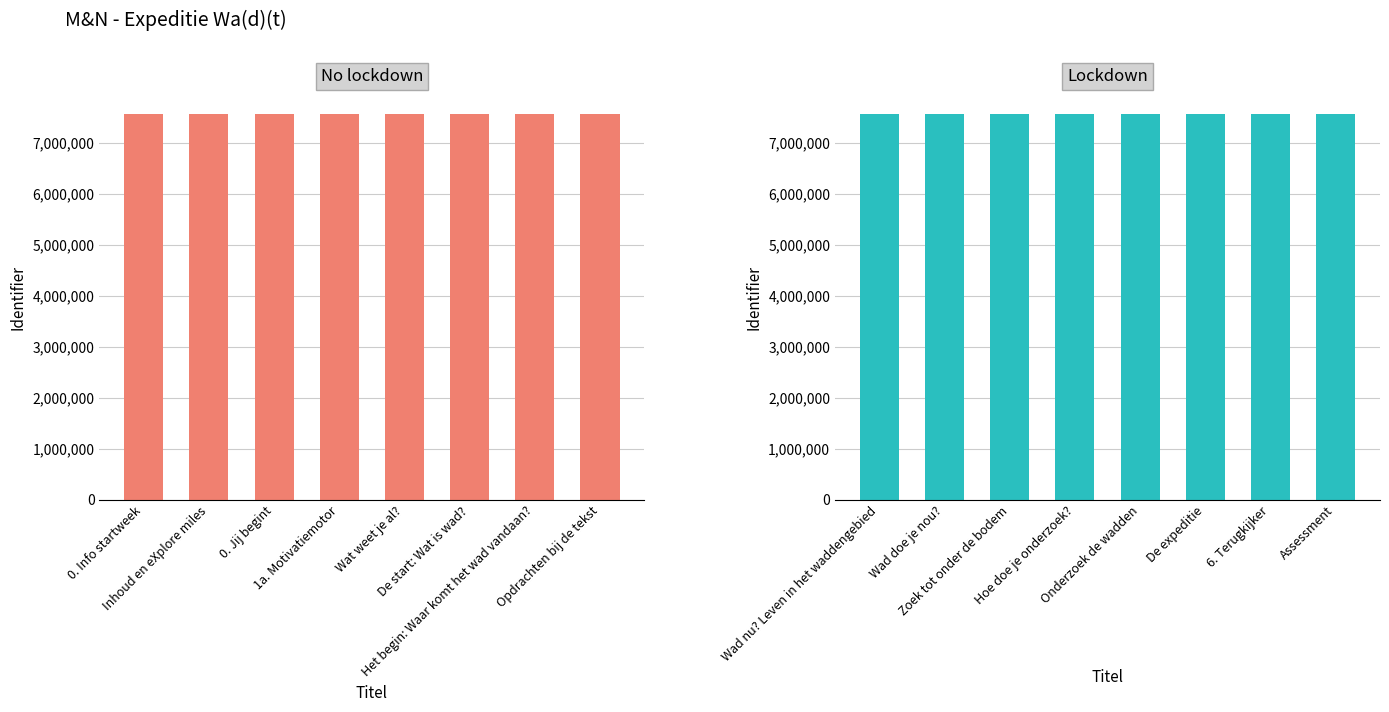

What is the difference between the second highest and second lowest values in the Lockdown series?

14